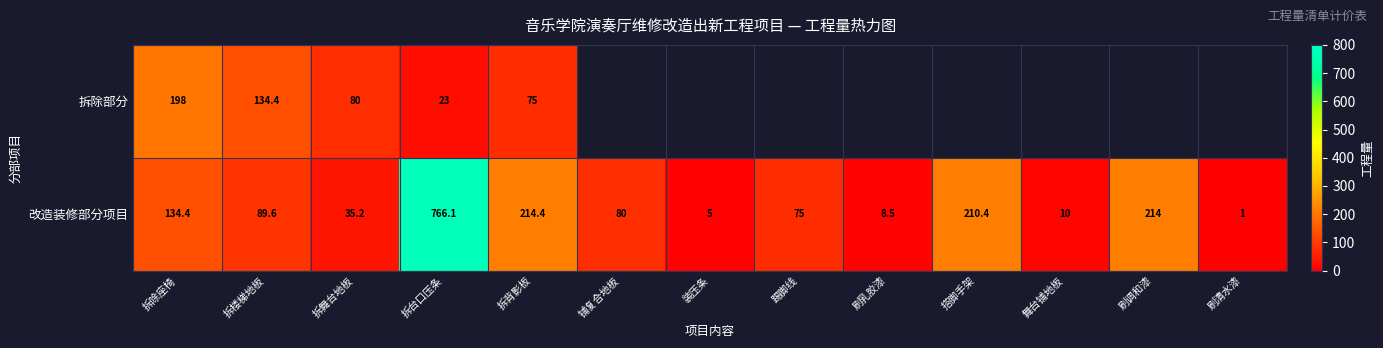

At 拆台口压条, list the series in order from largest to smallest.

改造装修部分项目, 拆除部分